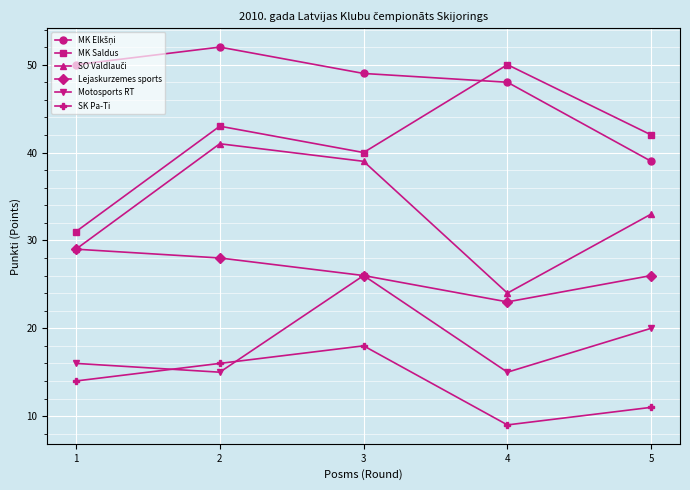

Rank the categories by SK Pa-Ti value from highest to lowest.

3, 2, 1, 5, 4